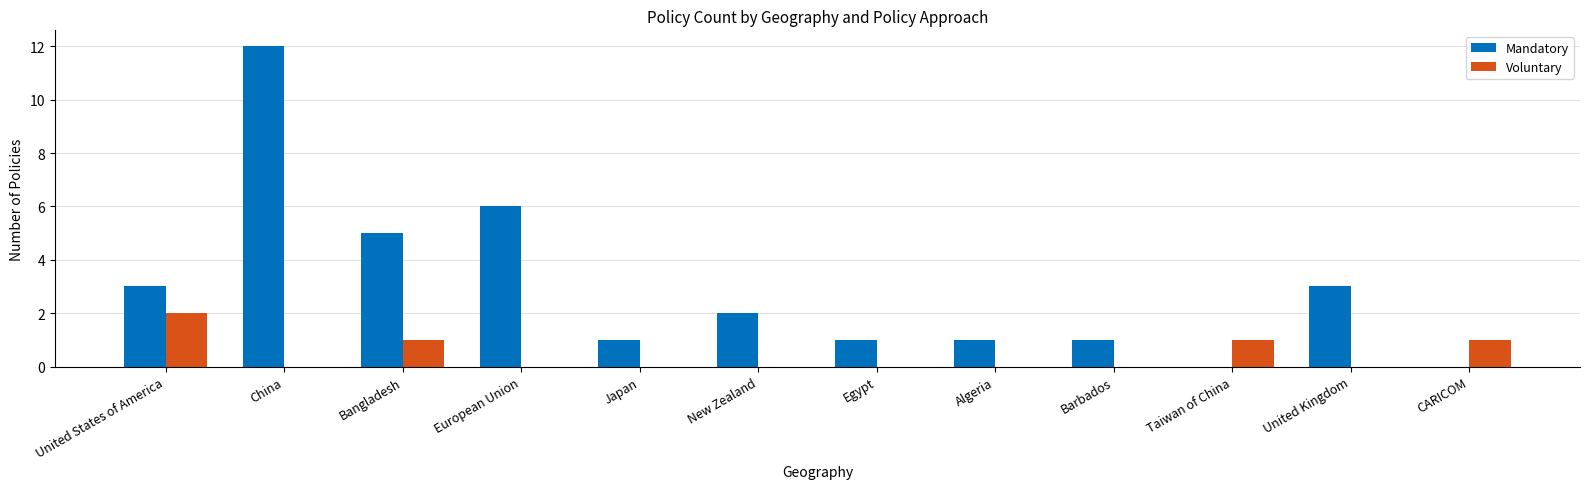

Is it true that Mandatory equals 2 at New Zealand?

True